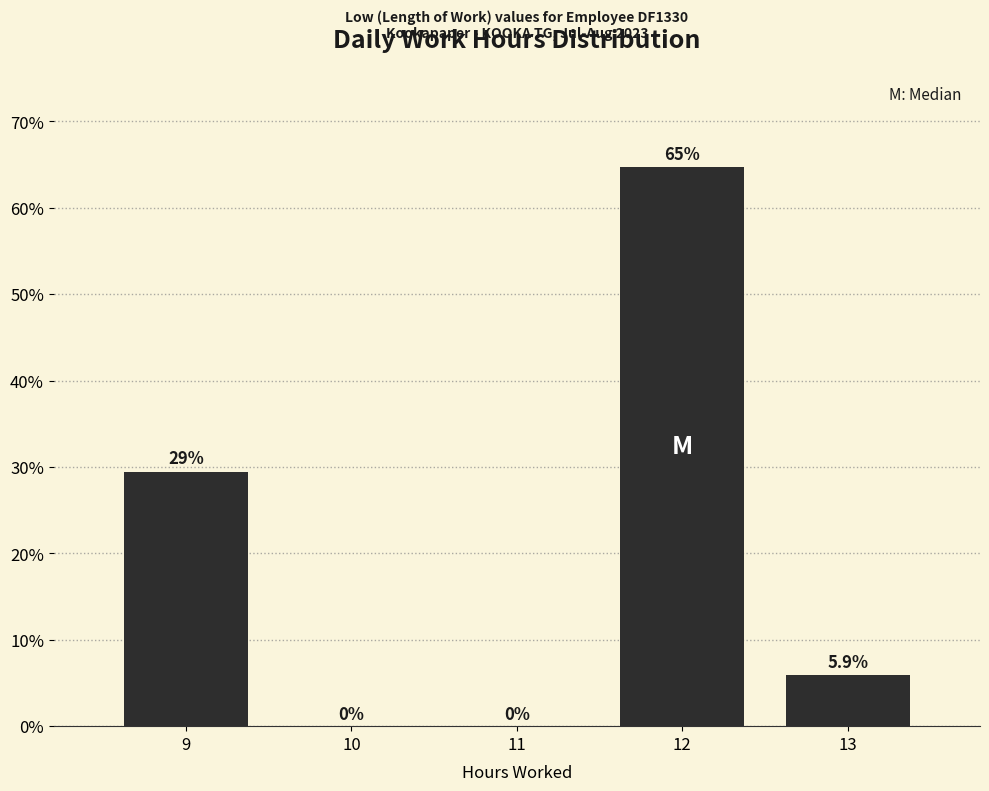

Reading left to right, list all the values displayed in this chart.

9=29.4	10=0.0	11=0.0	12=64.7	13=5.9